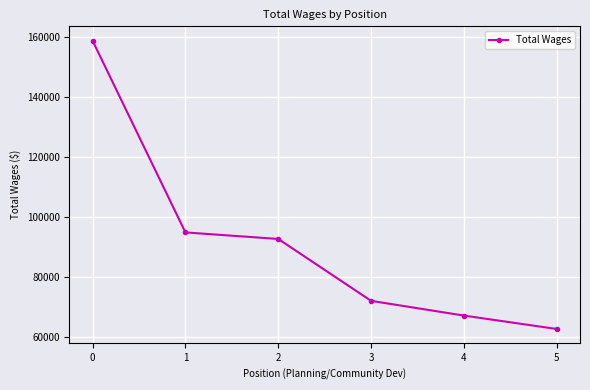

What is the greatest value displayed?

158888